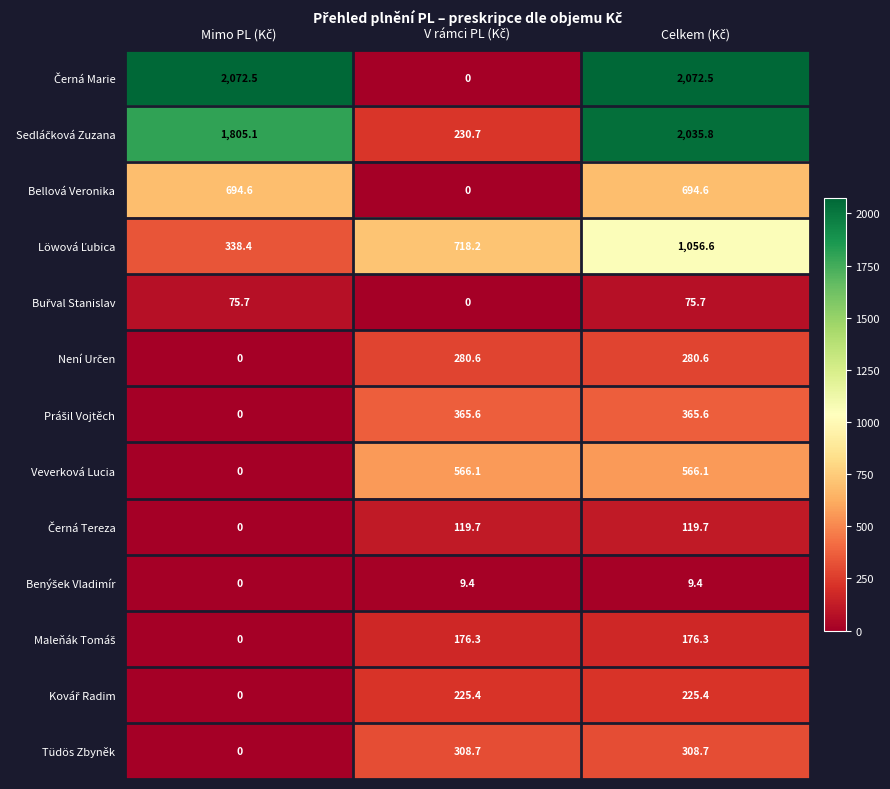

How many values in the Veverková Lucia series are below 566?

1